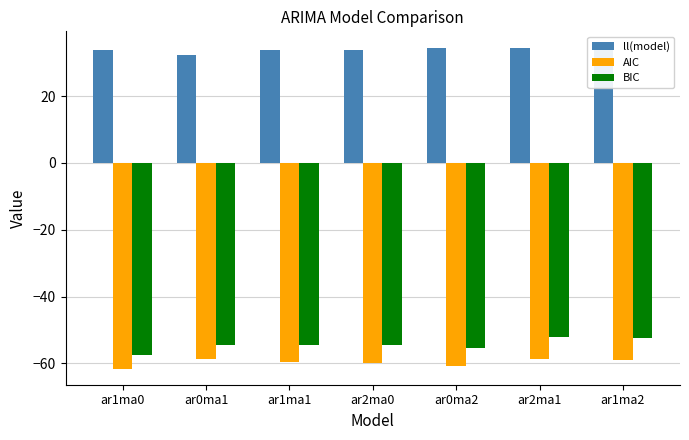

What is the approximate value of ll(model) at ar2ma0?

33.9